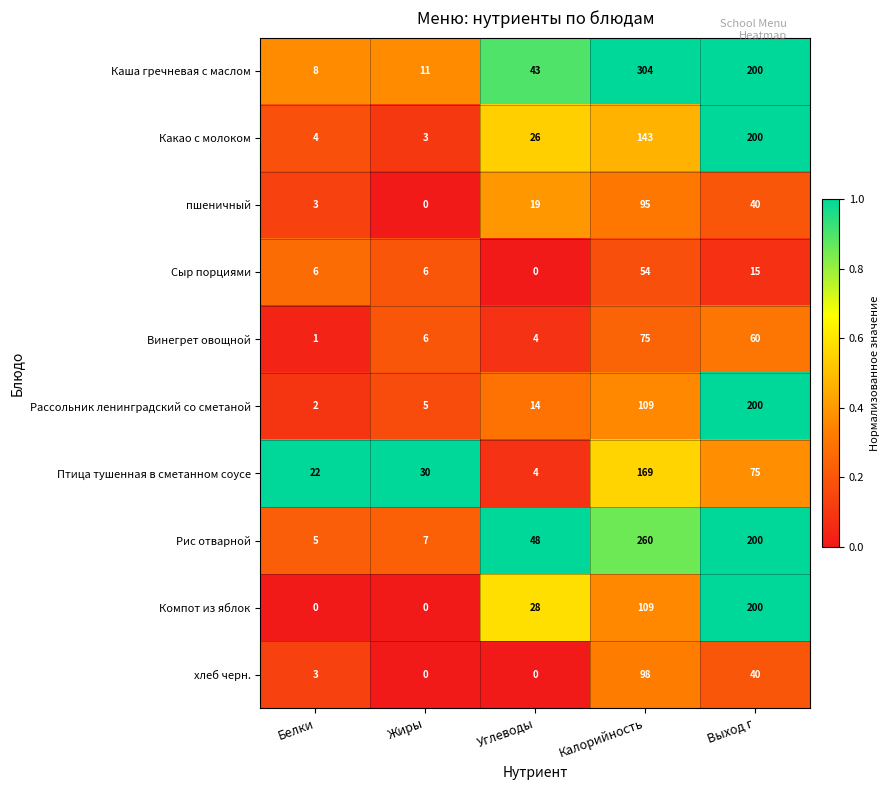

The value of Компот из яблок at Калорийность is 75. True or false?

False